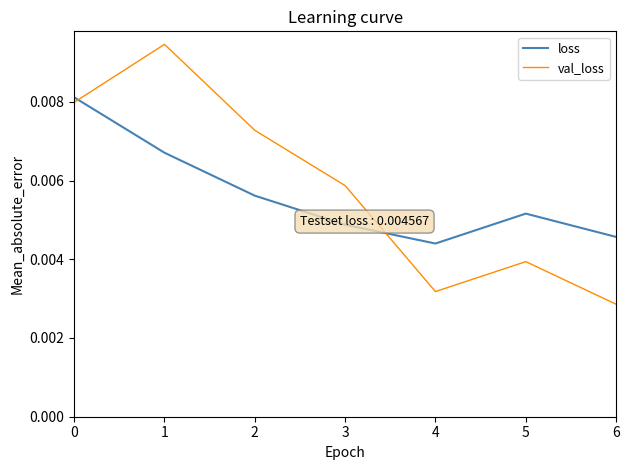

How many lines are shown in the chart?

2